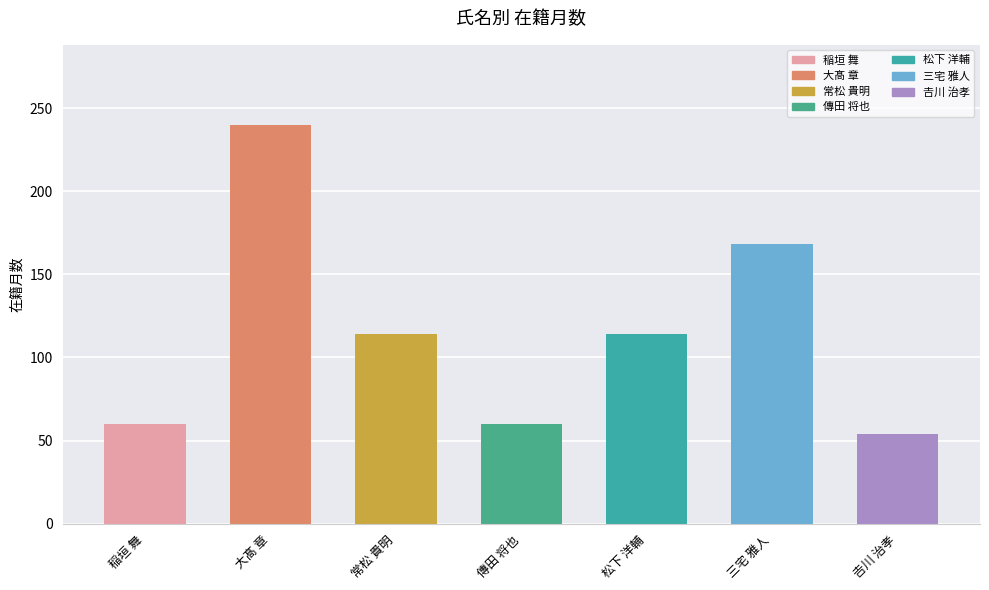

What is the ratio of the value at 常松 貴明 to the value at 𠮷川 治孝?

2.1